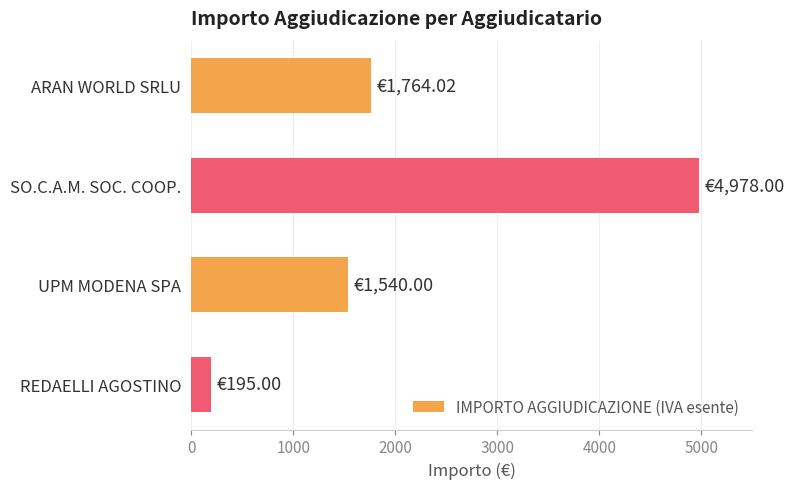

Which category has the lowest value across all series?

REDAELLI AGOSTINO